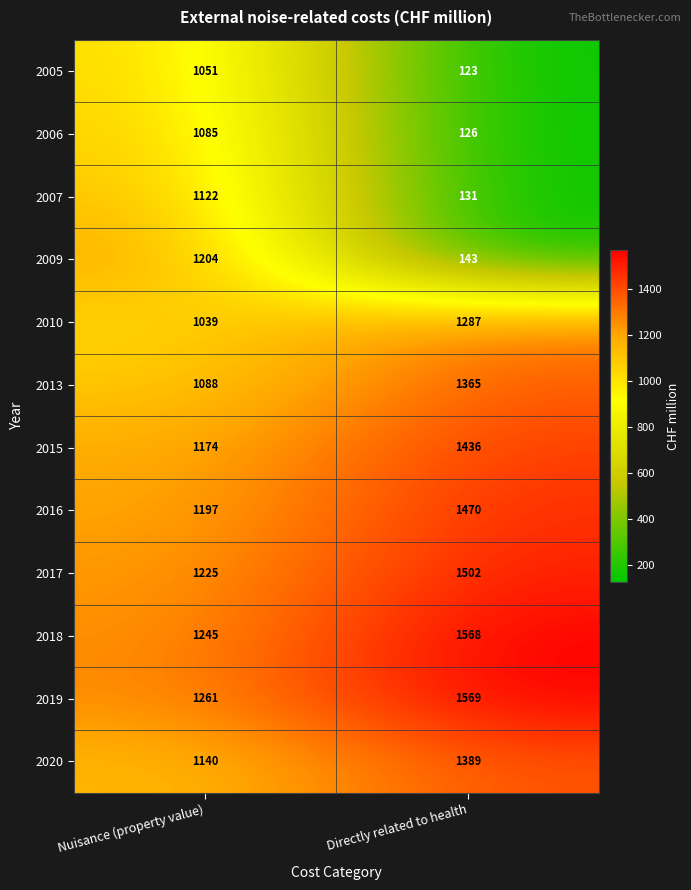

At which label does 2005 reach its minimum?

Directly related to health